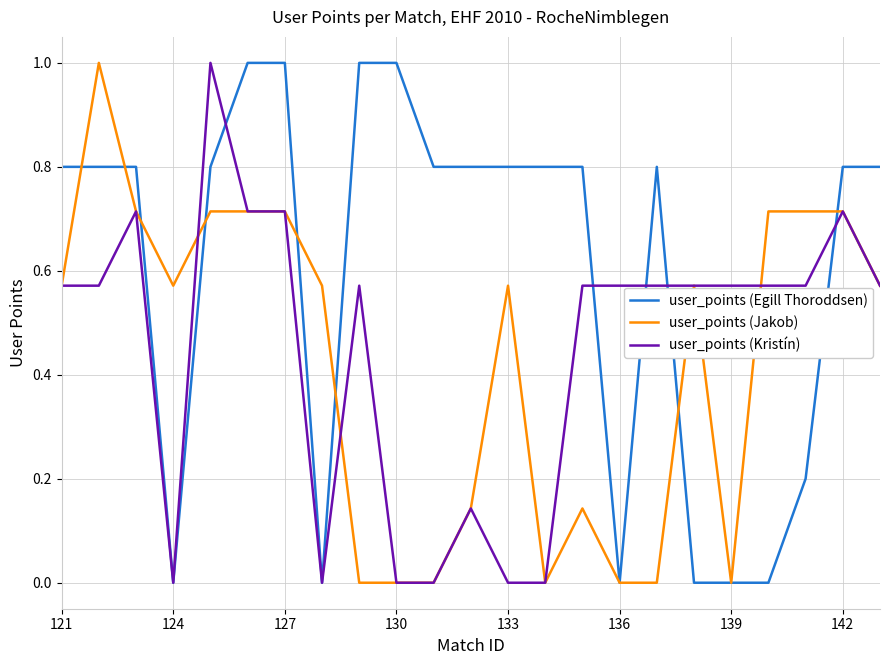

What is the highest value of the user_points (Jakob) series?

1.0